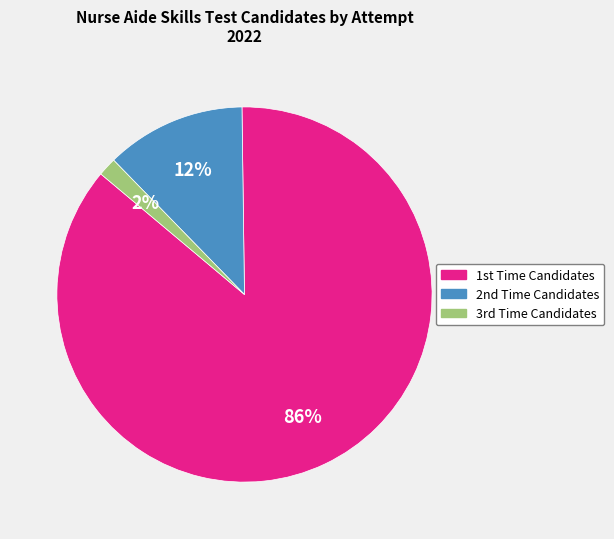

Which category has the biggest portion of the pie?

1st Time Candidates